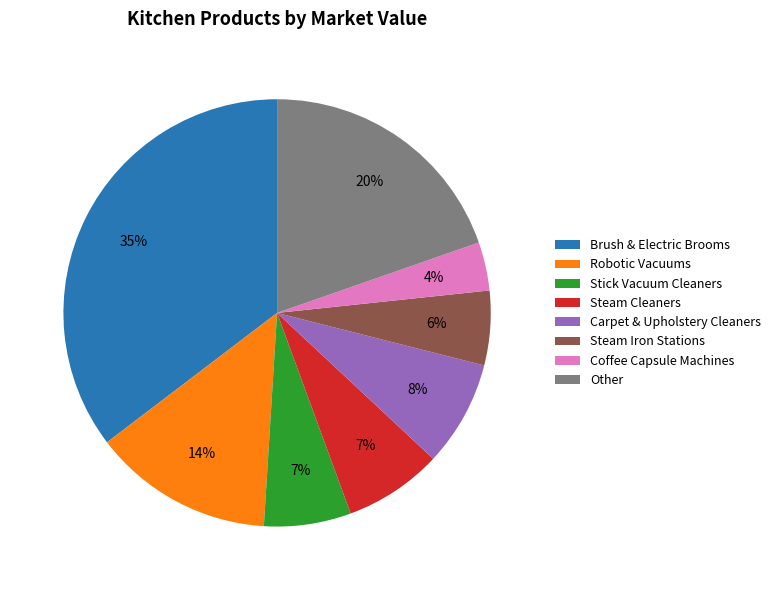

True or false: Carpet & Upholstery Cleaners accounts for 8% of the total.

True